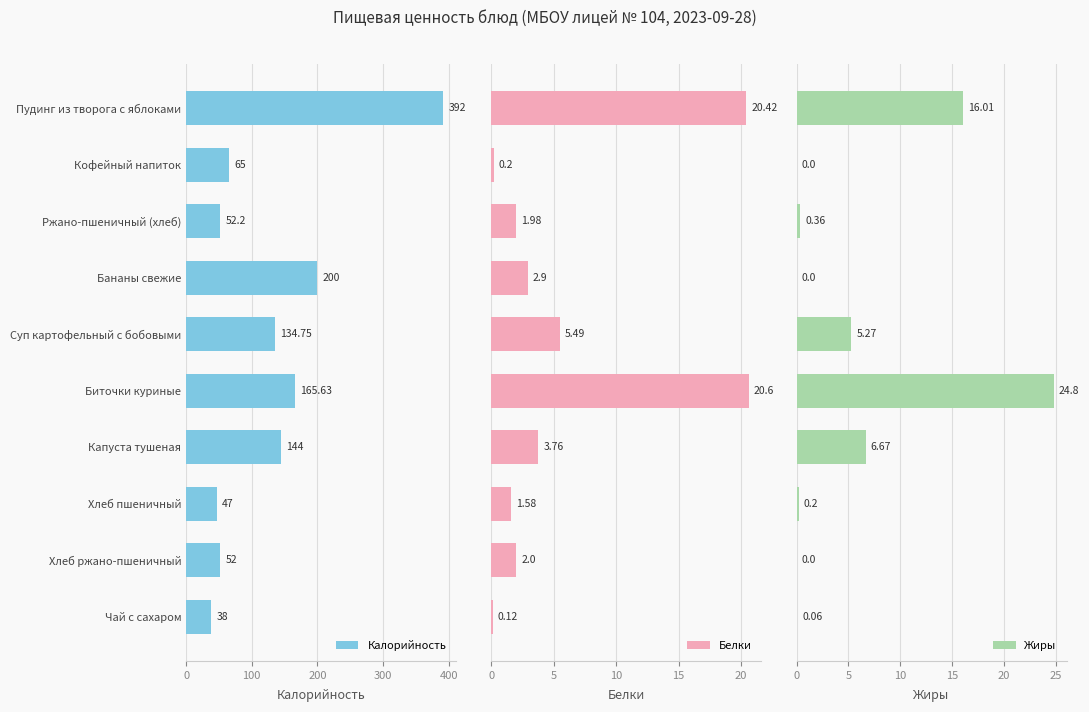

At how many categories does at least one series exceed 48?

8